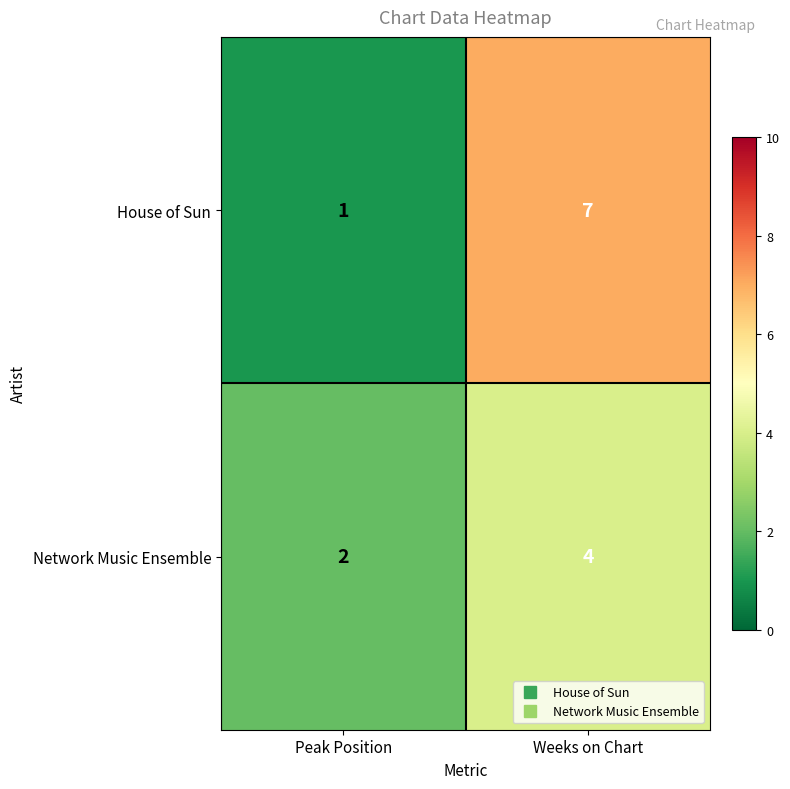

How many data points in Network Music Ensemble are less than 4?

1